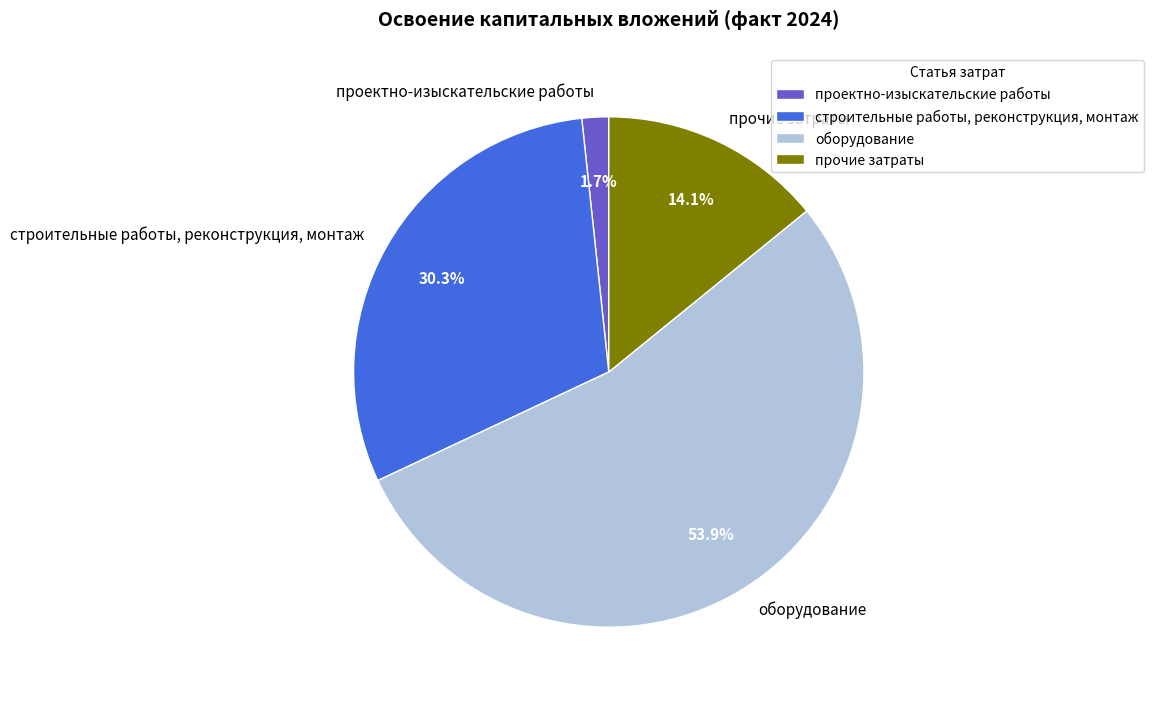

Do строительные работы, реконструкция, монтаж and проектно-изыскательские работы together represent more than half of the pie?

No